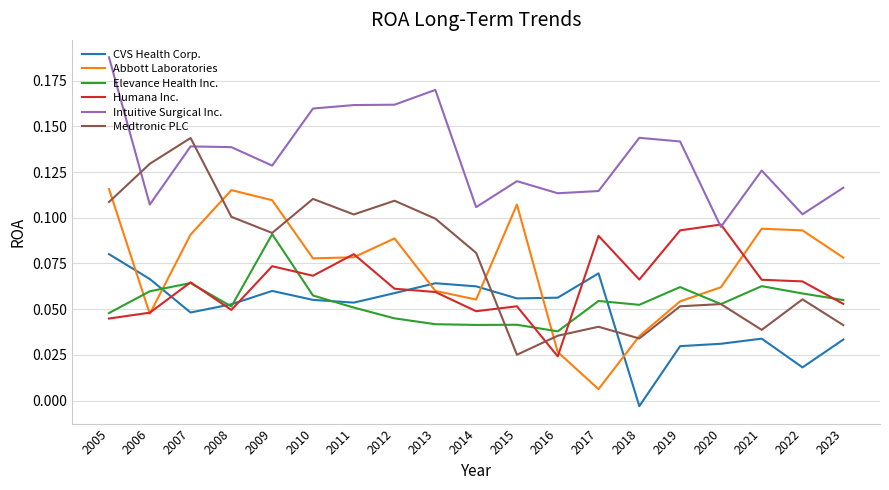

How many lines are shown in the chart?

6